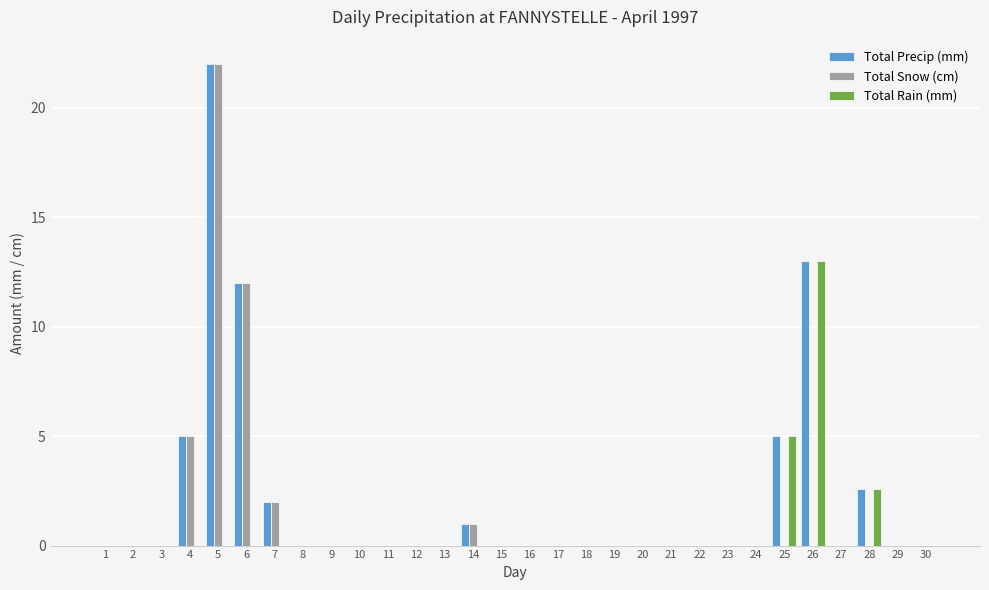

The value of Total Rain (mm) at 14 is 0.0. True or false?

True